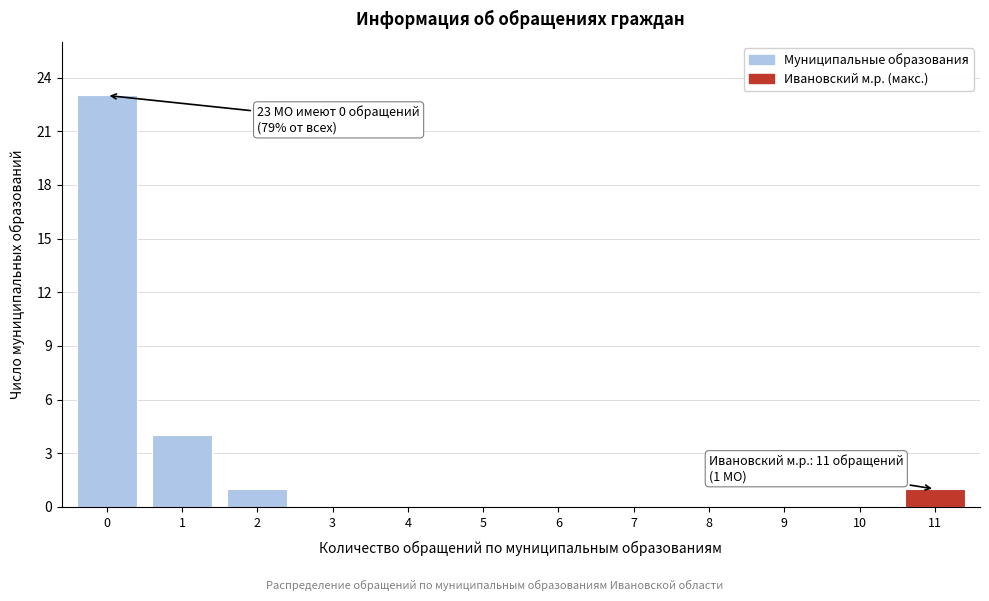

Reading left to right, list all the values displayed in this chart.

0=23	1=4	2=1	3=0	4=0	5=0	6=0	7=0	8=0	9=0	10=0	11=1